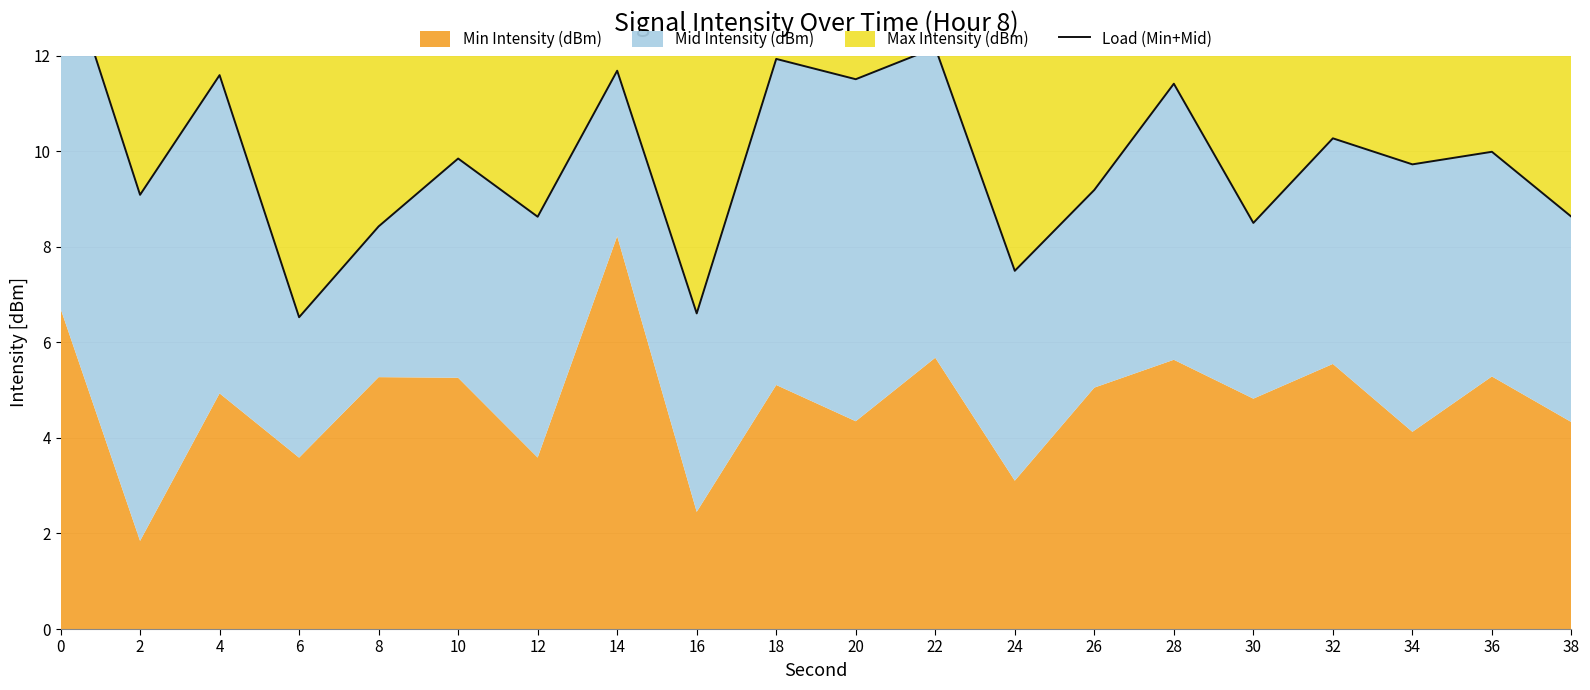

Reading right to left, what are all the values shown in this chart?

38=8.6	36=10.0	34=9.7	32=10.3	30=8.5	28=11.4	26=9.2	24=7.5	22=12.2	20=11.5	18=11.9	16=6.6	14=11.7	12=8.6	10=9.8	8=8.4	6=6.5	4=11.6	2=9.1	0=14.2